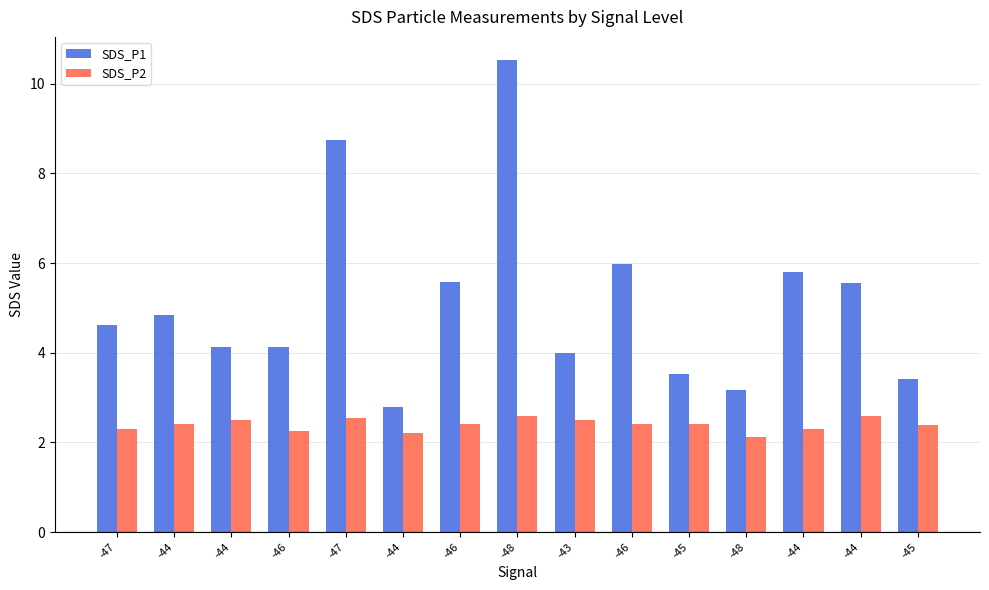

List the series in order of their peak value, lowest first.

SDS_P2, SDS_P1